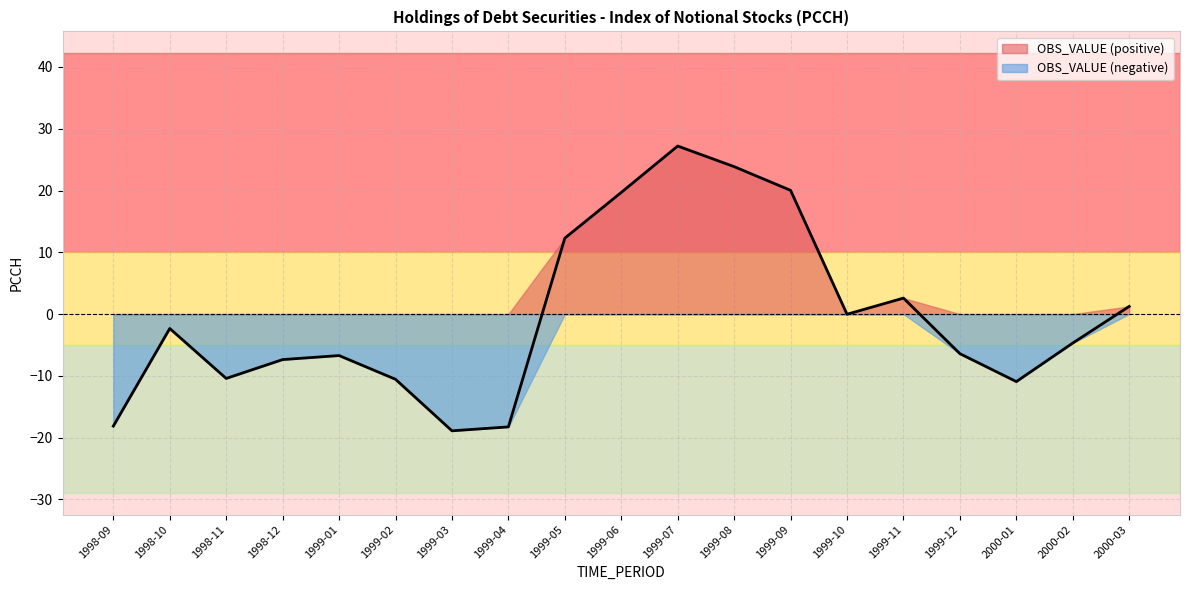

What is the label of the 1st point from the left?

1998-09